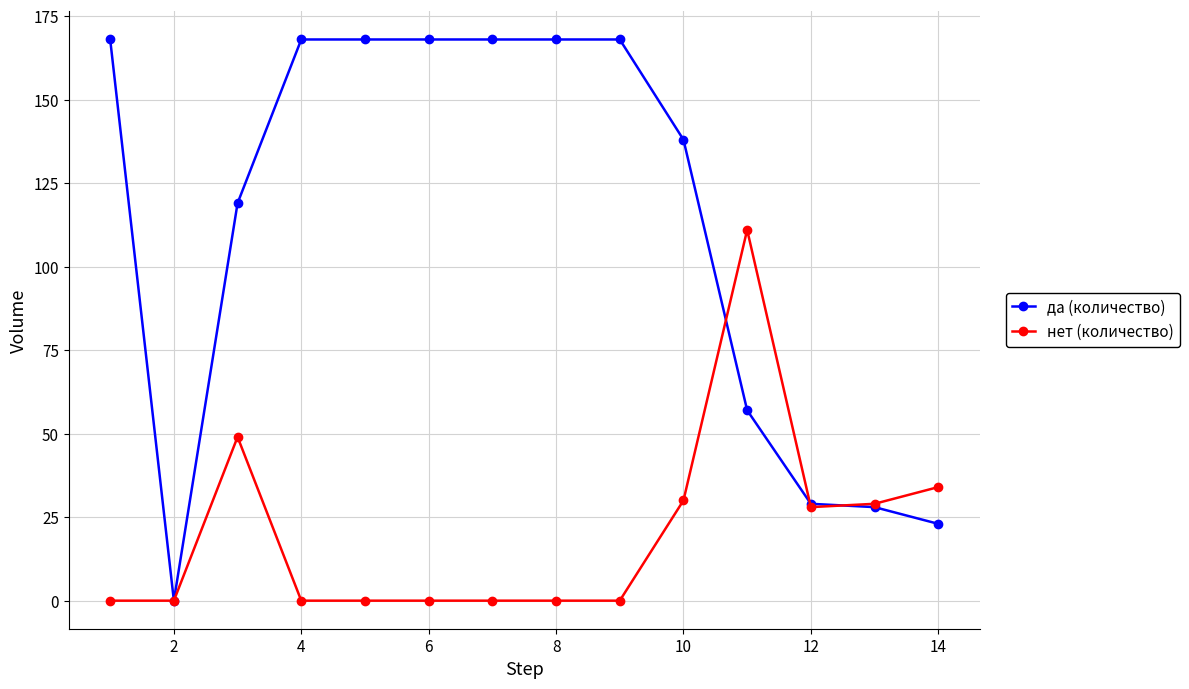

Which series has the largest range (max minus min)?

да (количество)